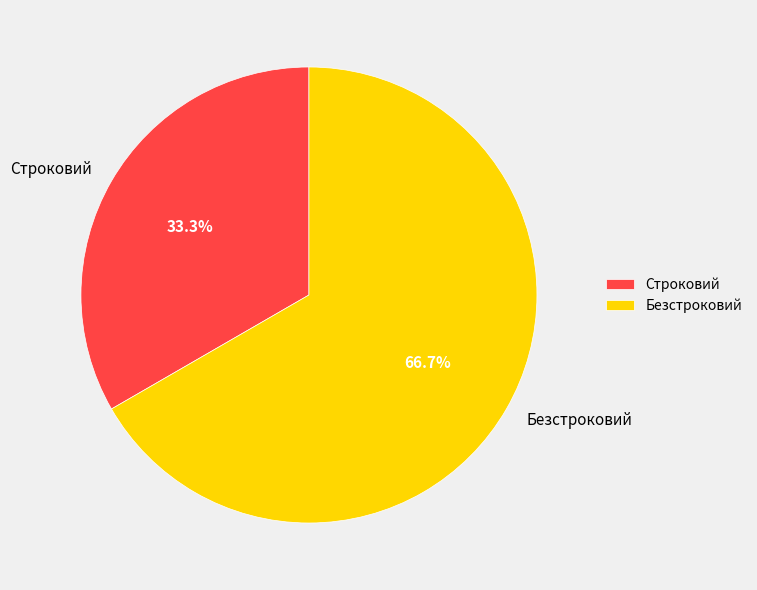

Which category has the biggest portion of the pie?

Безстроковий